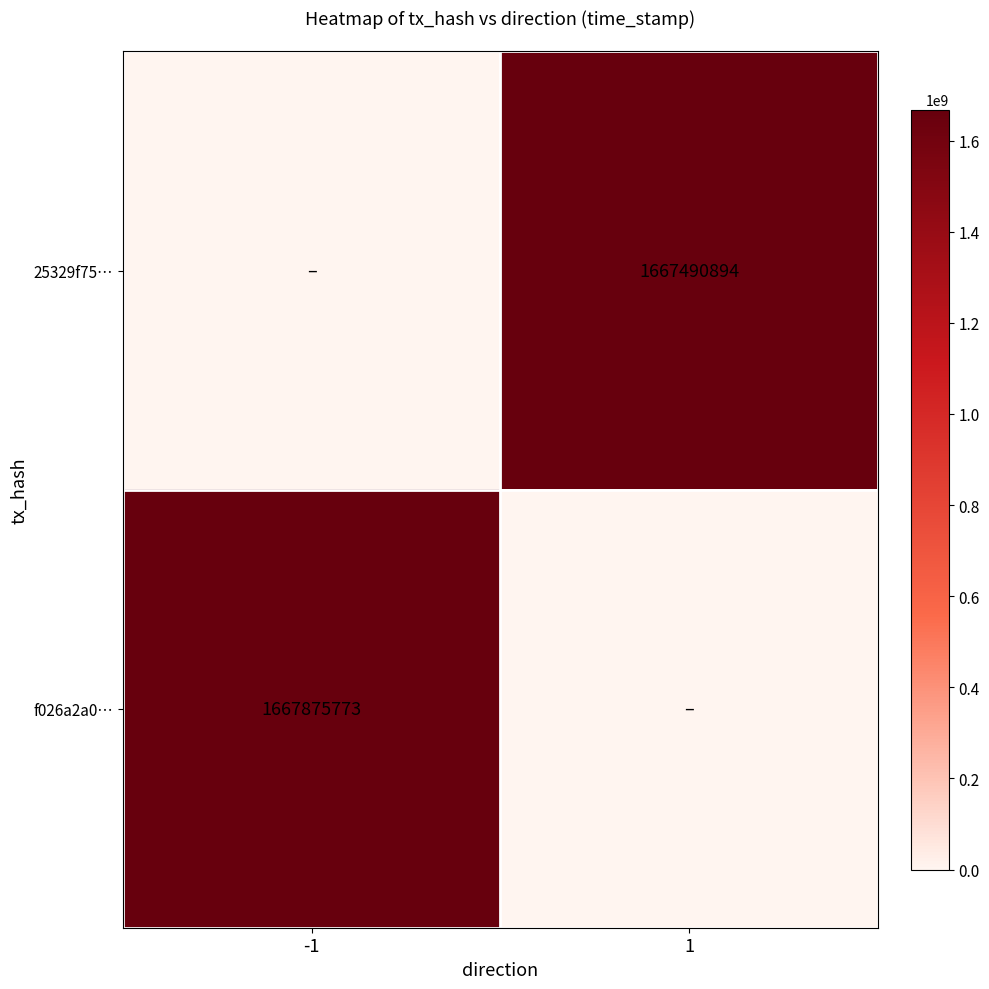

True or false: 25329f75… has a value of 599729288 at 1.

False